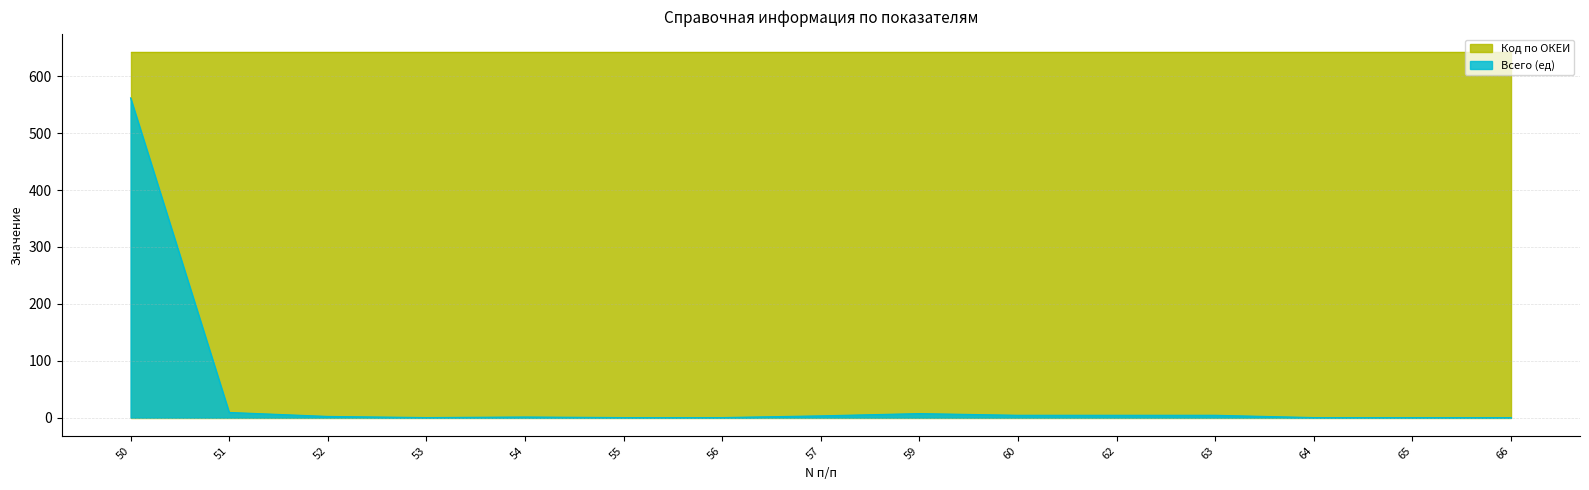

Between 55 and 64, which is larger?

55